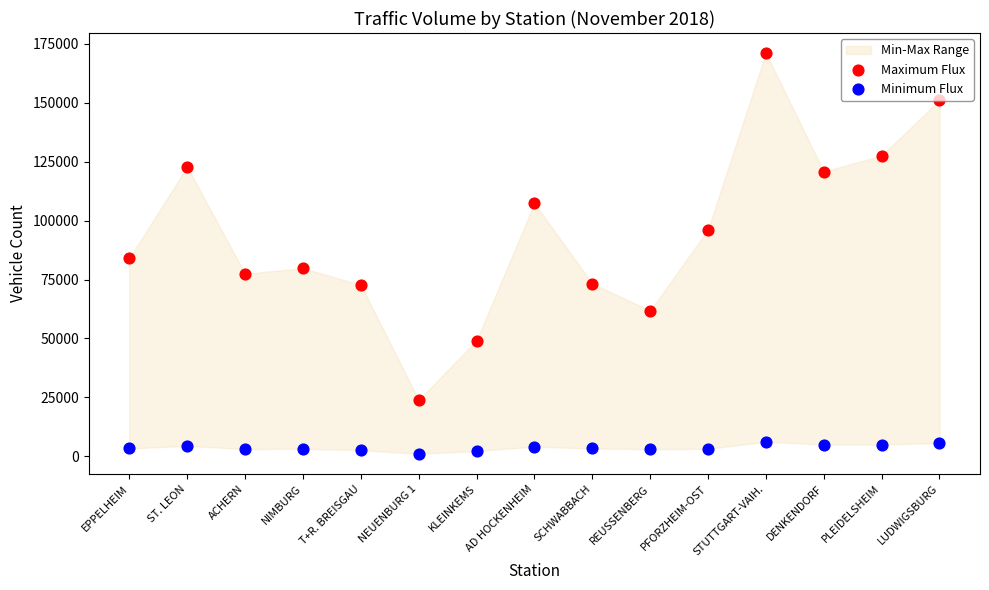

At how many categories does at least one series exceed 18431?

15